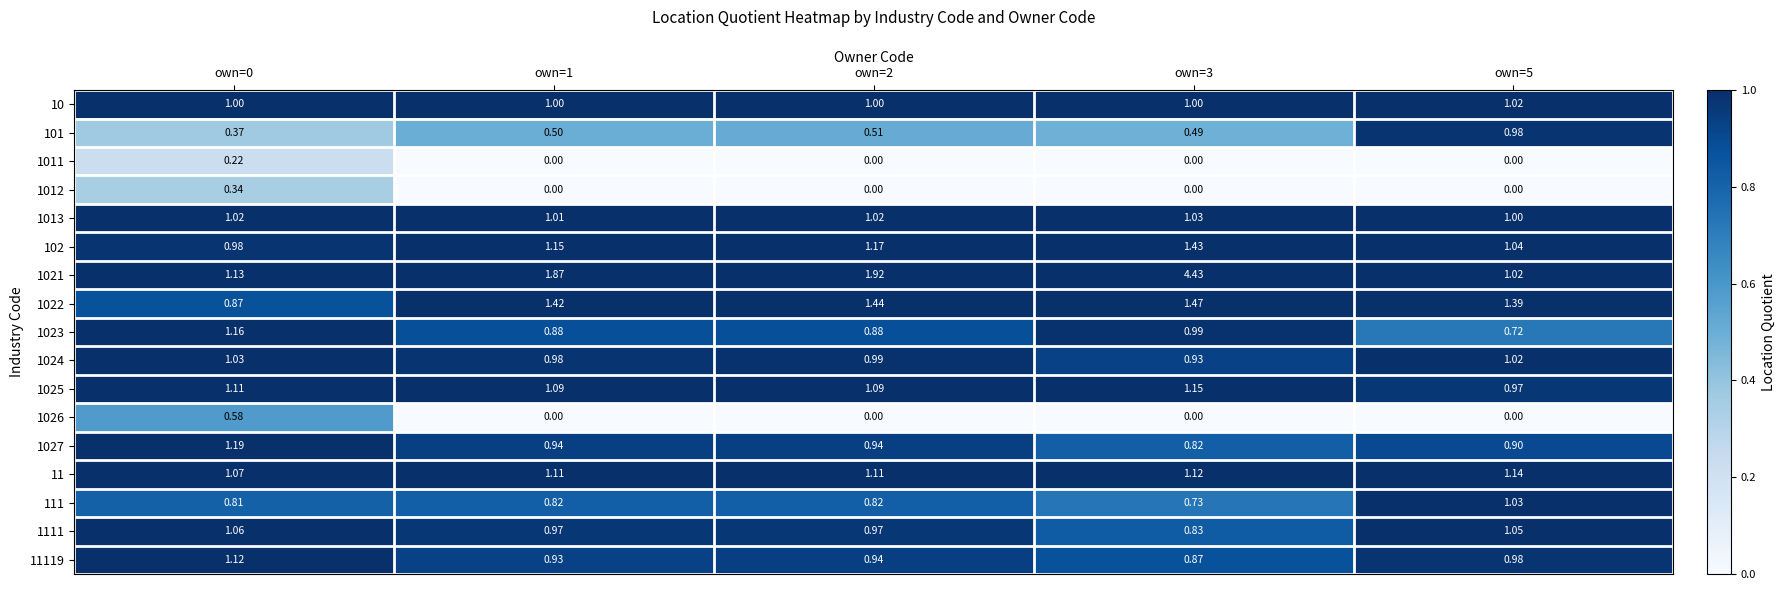

Is the value of 101 at own=2 greater than the value of 11119 at own=0?

No